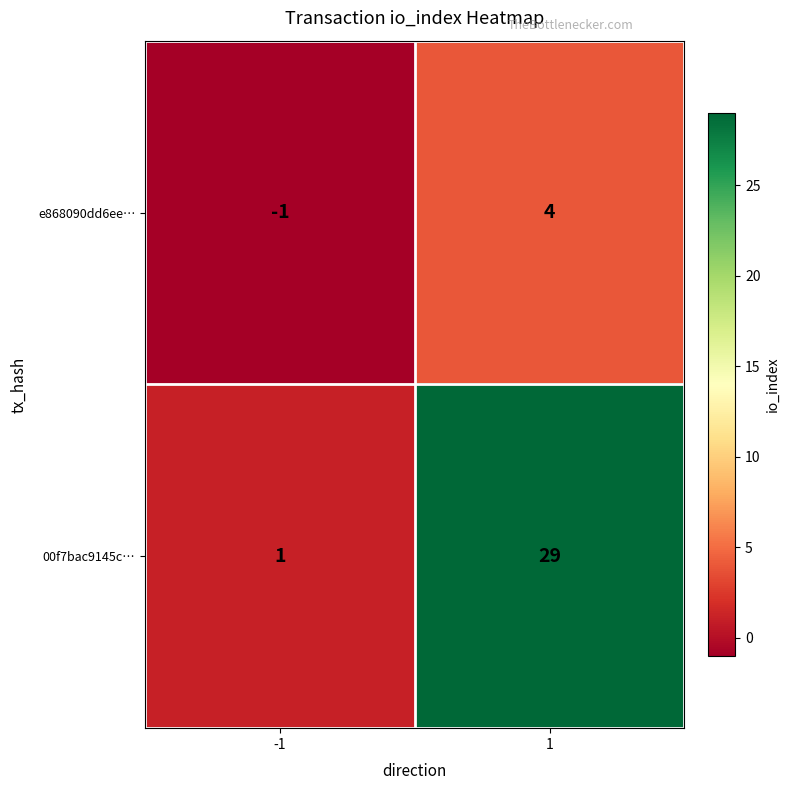

Which series has the largest range (max minus min)?

00f7bac9145c…